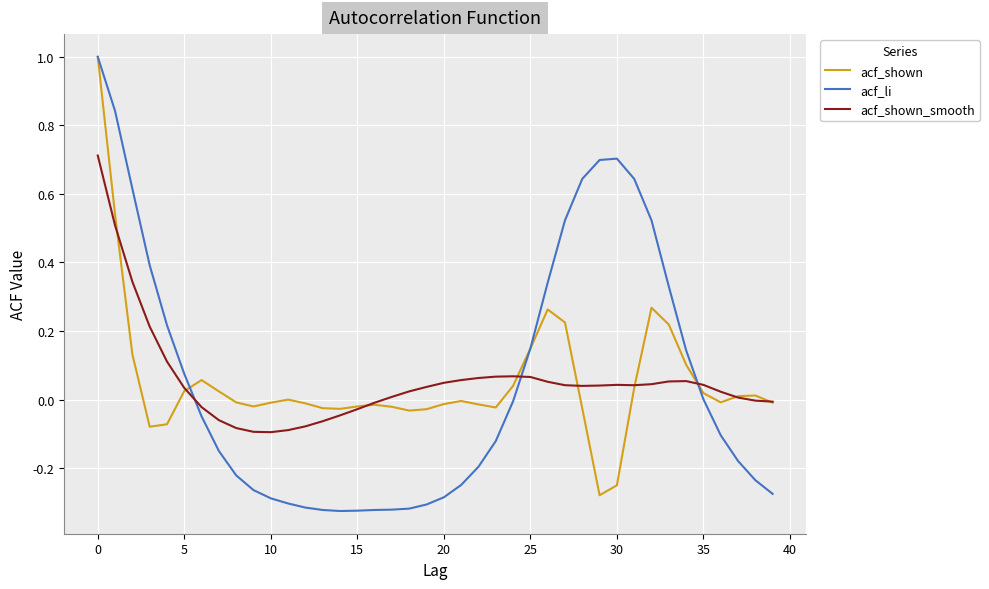

Which series has the largest range (max minus min)?

acf_li